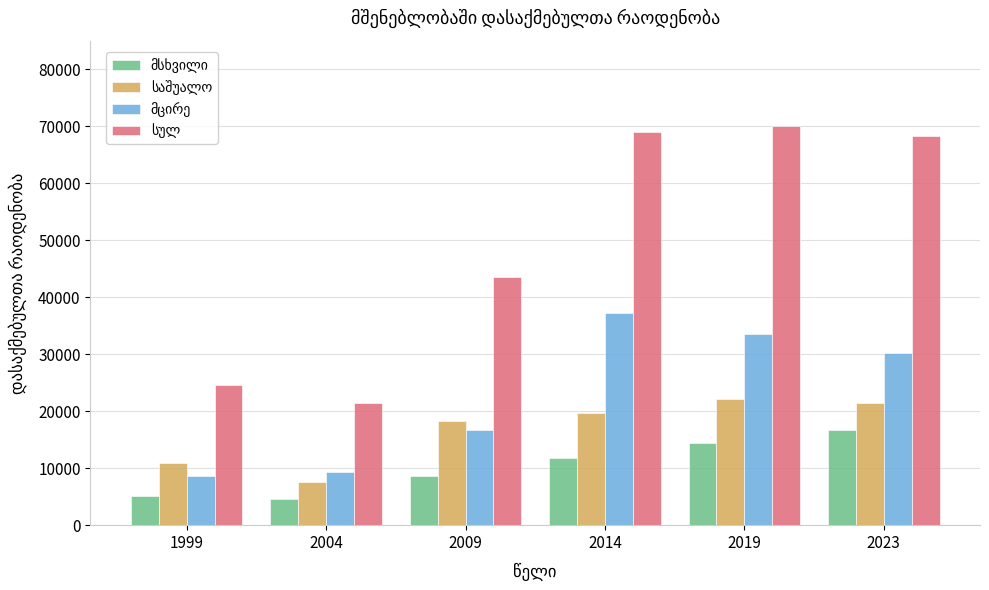

What is the total value across all series at 2004?

42884